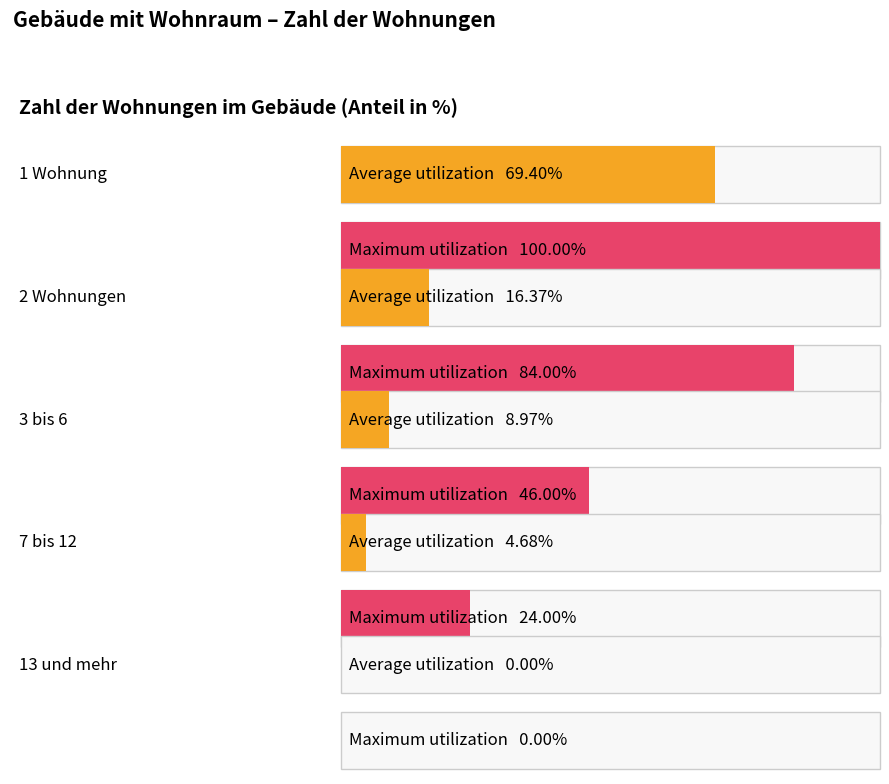

How many positive values does the Maximum utilization series have?

4